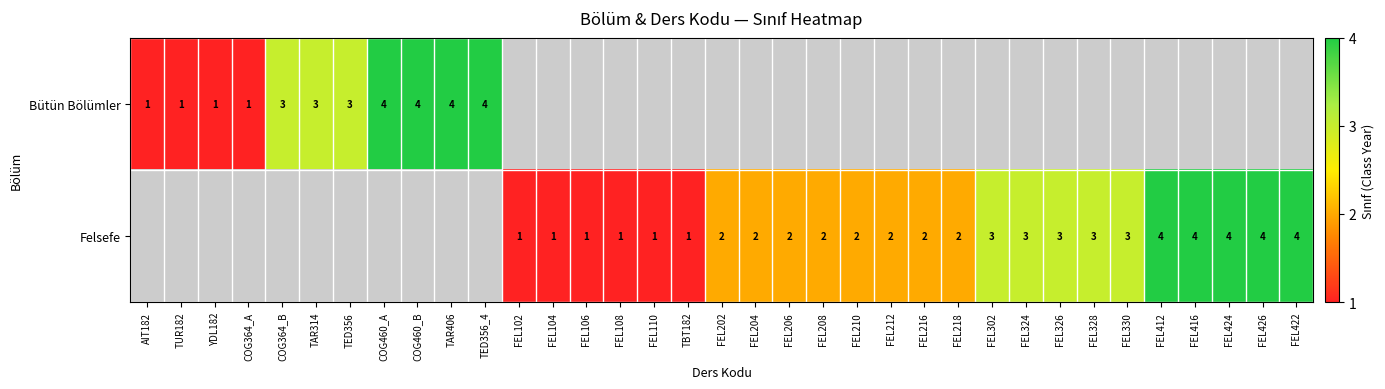

Is it true that Felsefe equals 3 at FEL302?

True